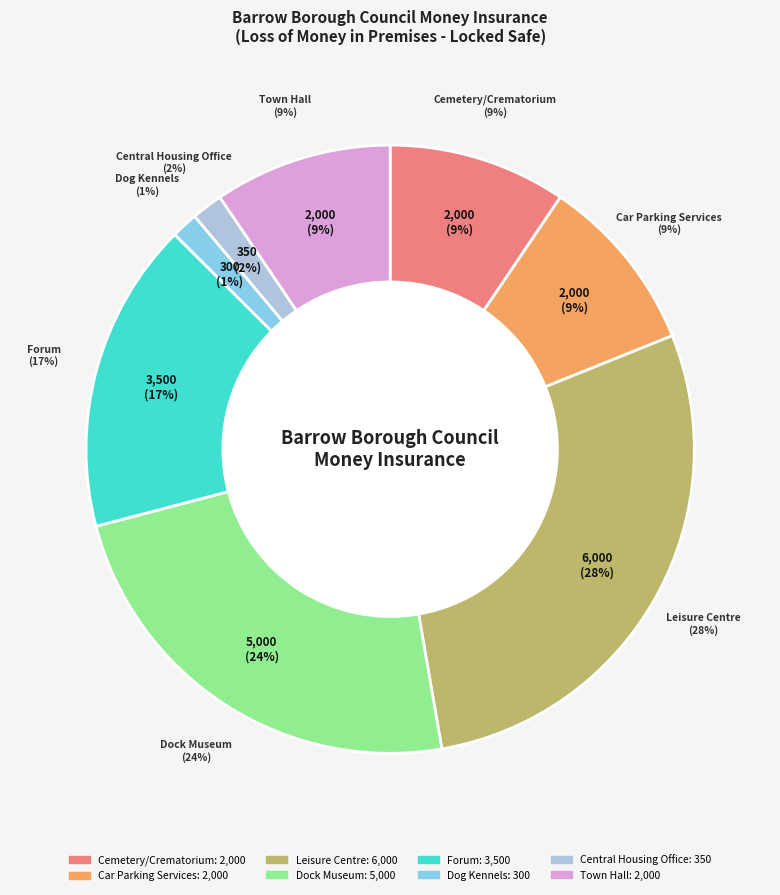

What is the change in value from Leisure Centre to Dock Museum?

-1000